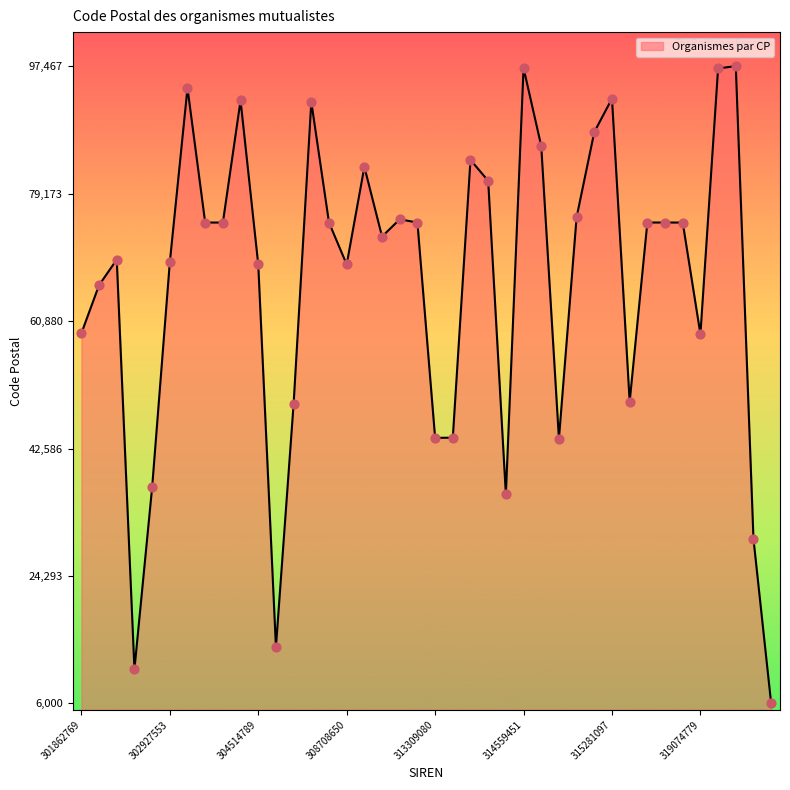

What is the maximum value shown in the chart?

97467